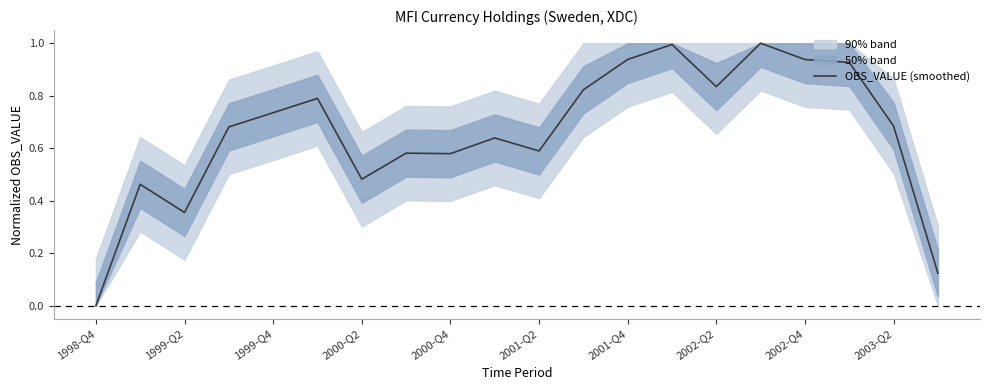

True or false: OBS_VALUE (smoothed) has a value of 1.0 at 2001-Q2.

False